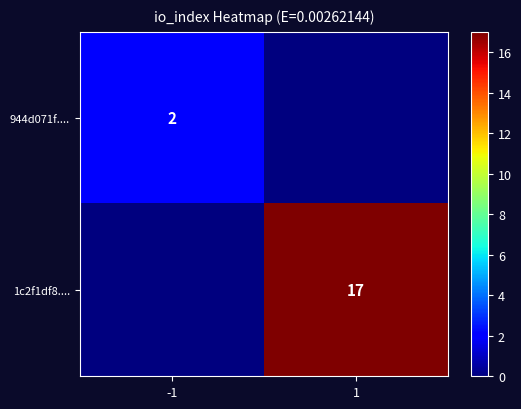

What is the difference between the highest and lowest values at 1?

17